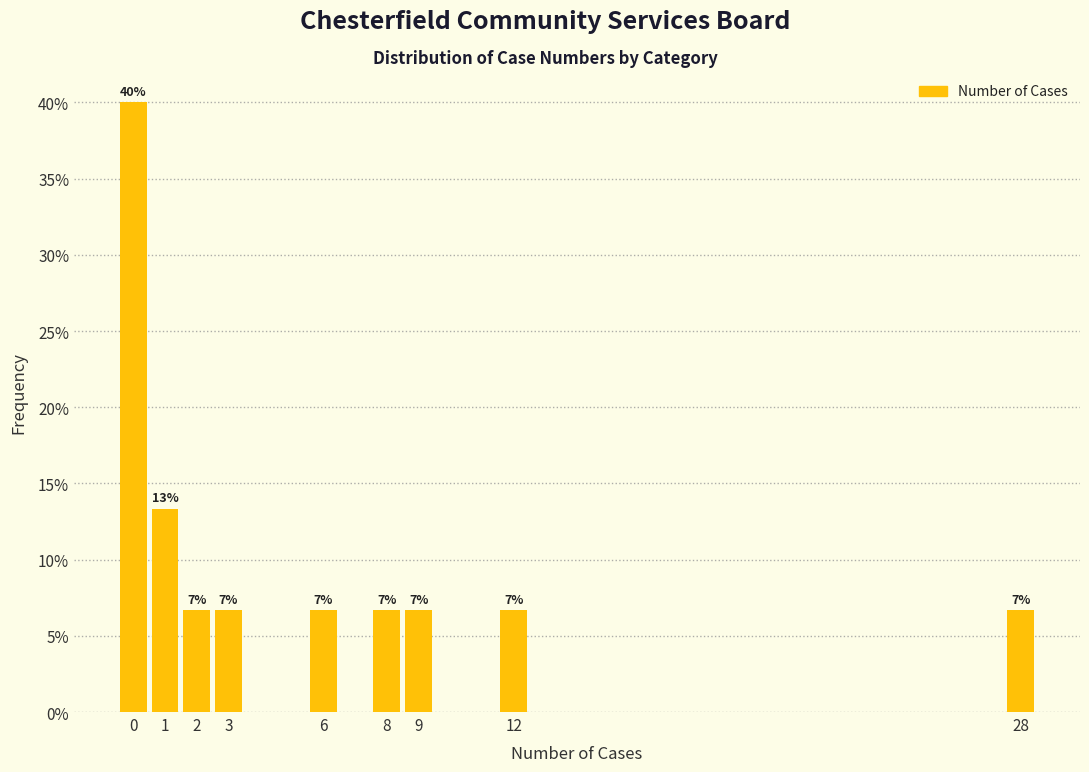

Over which range of the x-axis is the bar tallest?

-0.5 to 0.5